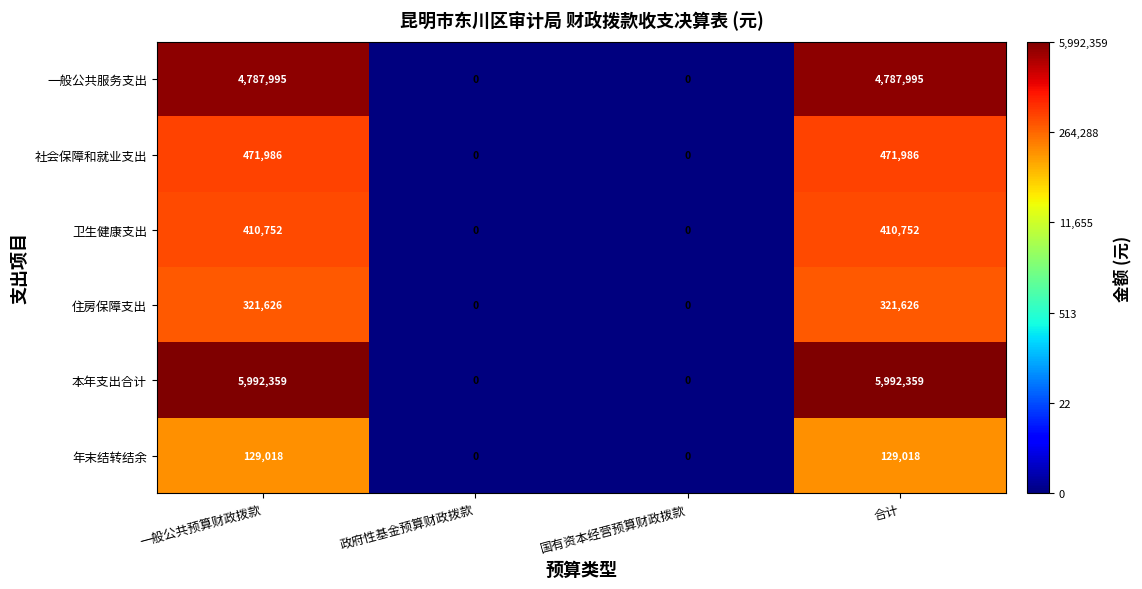

Which series has the widest spread of values?

本年支出合计